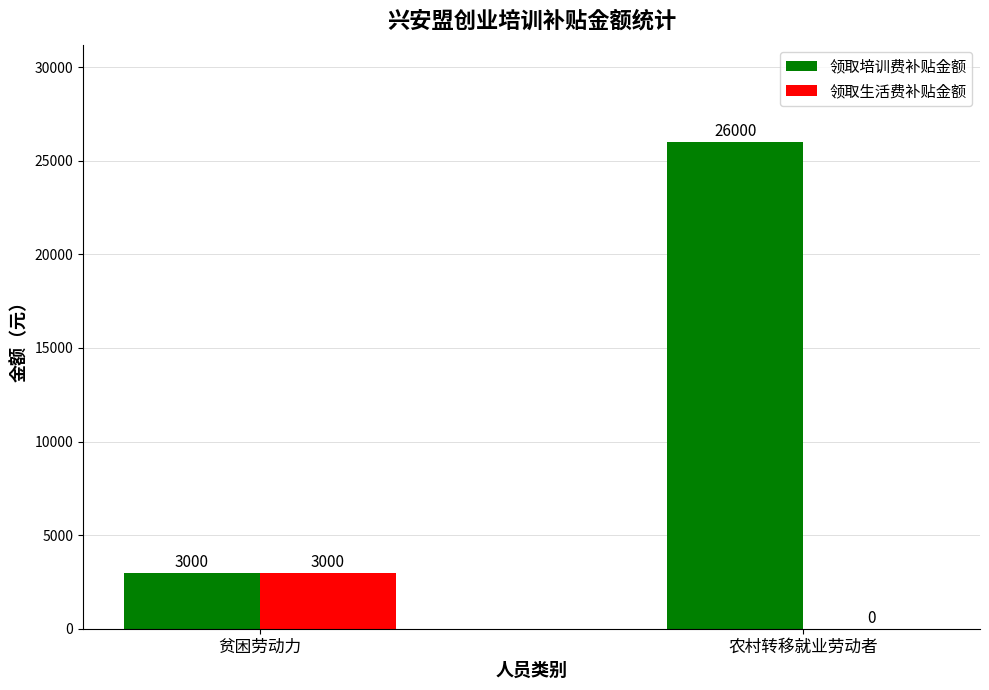

What is the greatest value displayed?

26000